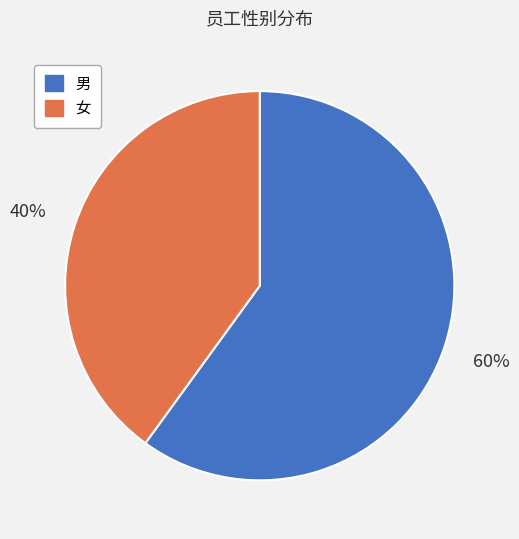

What percentage is the 女 slice, to the nearest percent?

40%